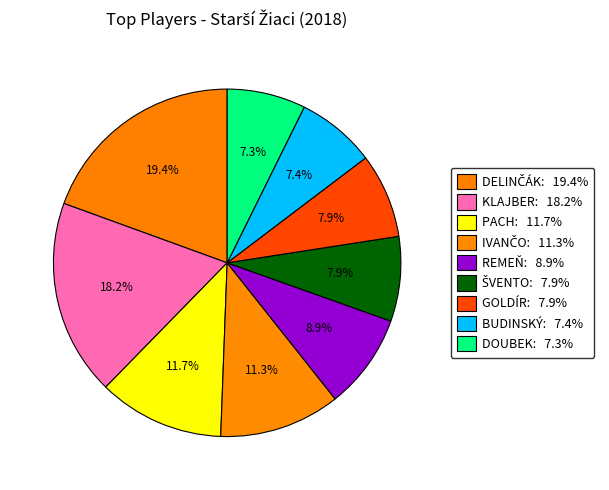

Is there a majority slice in this chart?

No